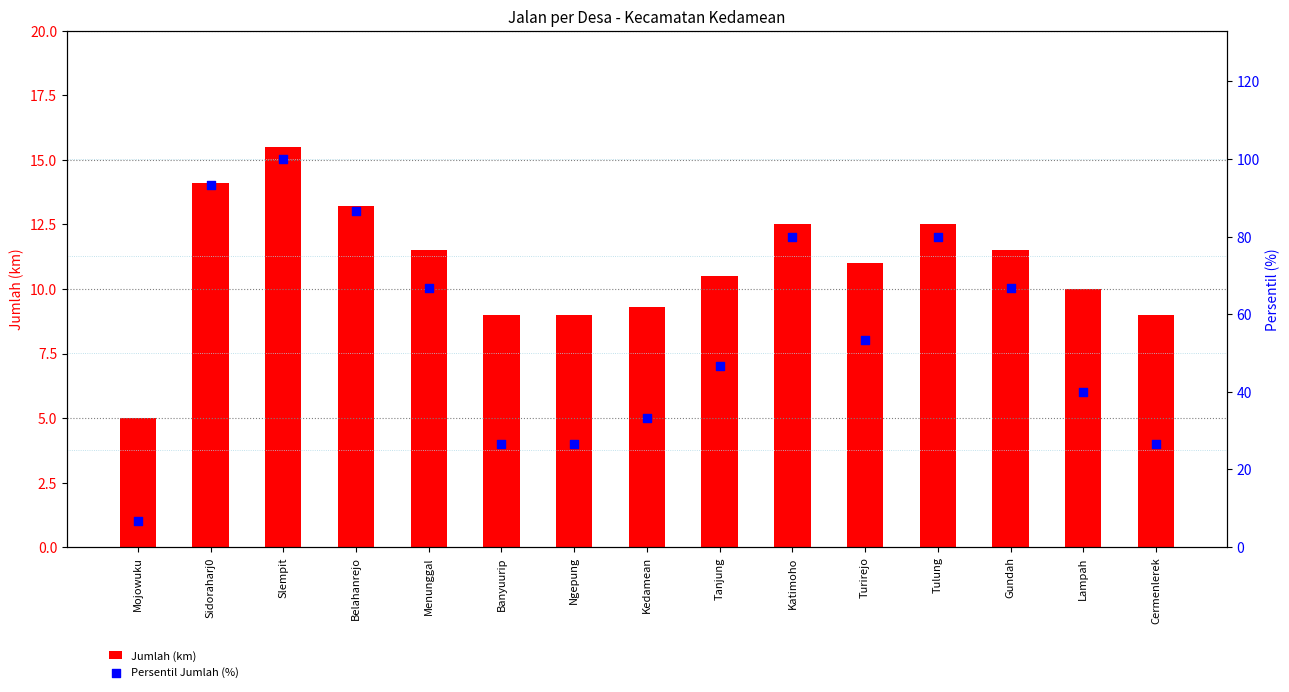

What are all the series names shown in the legend?

Jumlah (km), Persentil Jumlah (%)